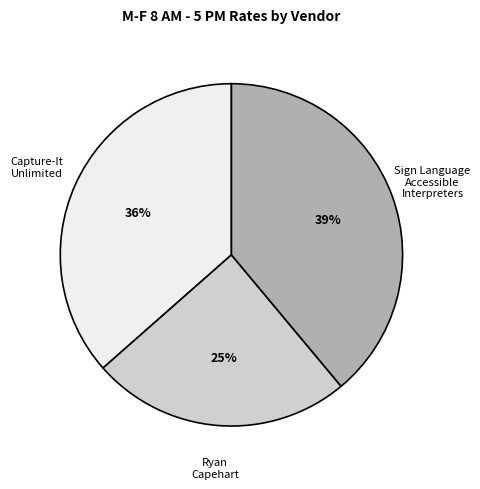

Combined, do Capture-It Unlimited and Sign Language Accessible Interpreters account for over 50%?

Yes